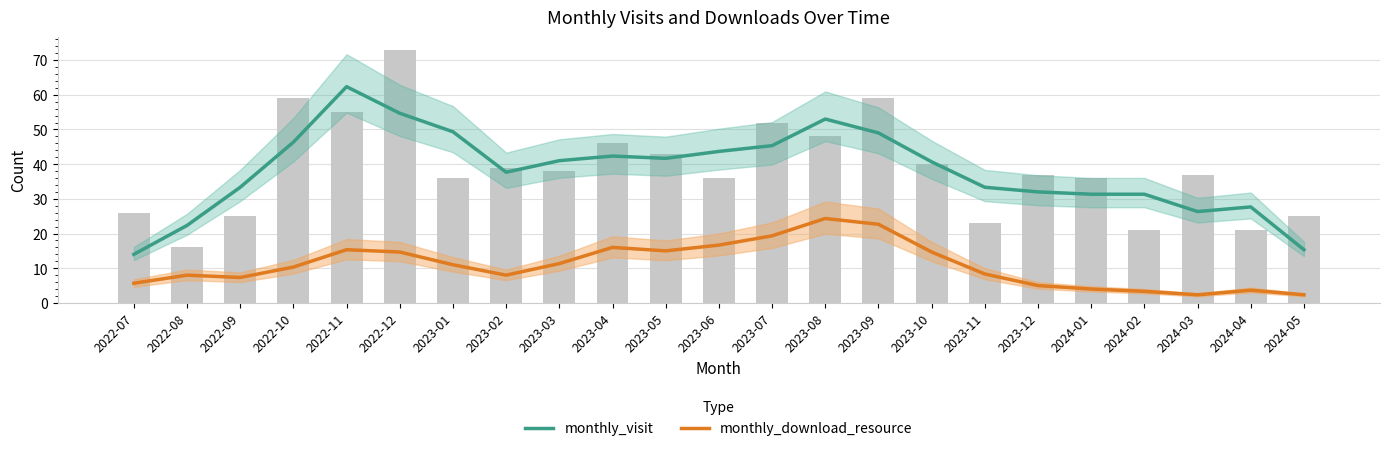

Reading left to right, what are all the values shown in this chart?

monthly_visit: 14.0	22.3	33.3	46.3	62.3	54.7	49.3	37.7	41.0	42.3	41.7	43.7	45.3	53.0	49.0	40.7	33.3	32.0	31.3	31.3	26.3	27.7	15.3
monthly_download_resource: 5.7	8.0	7.3	10.3	15.3	14.7	11.0	8.0	11.3	16.0	15.0	16.7	19.3	24.3	22.7	14.7	8.3	5.0	4.0	3.3	2.3	3.7	2.3